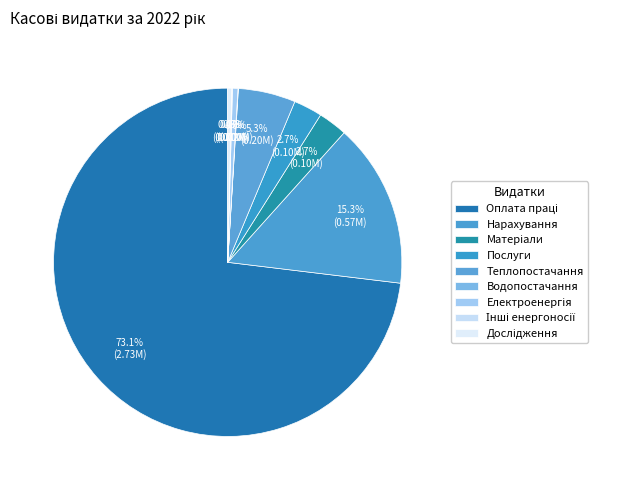

Is Оплата праці the majority of the pie?

Yes